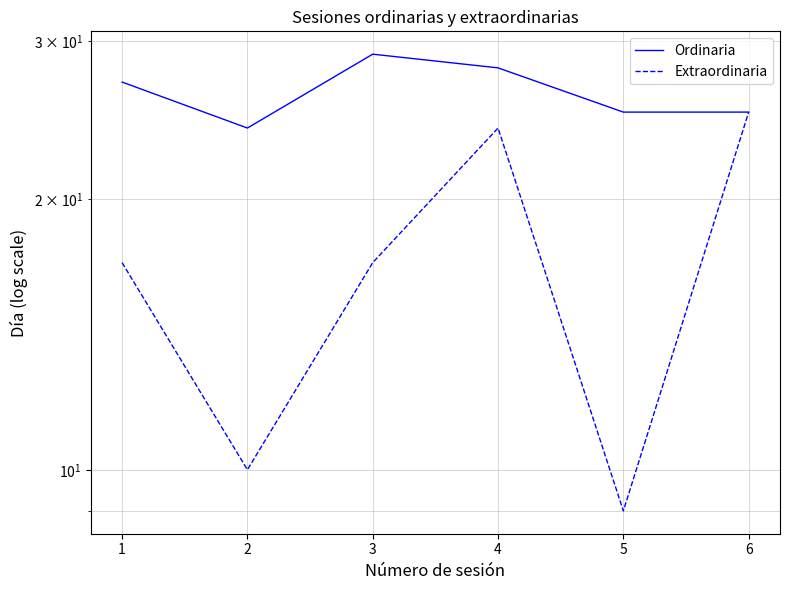

What is the difference between the second highest and minimum values in the Ordinaria series?

4